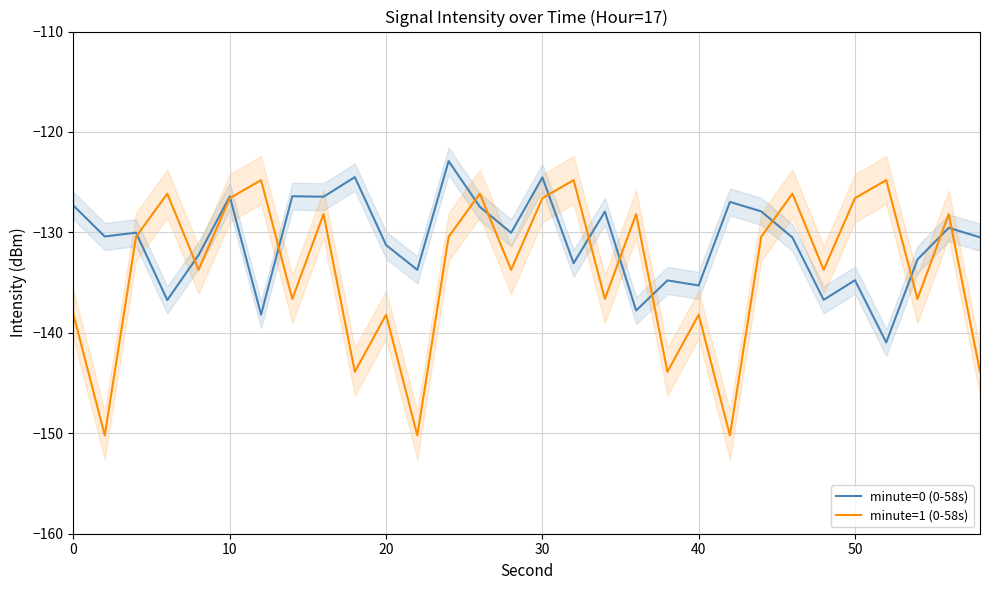

What is the difference between the maximum and second lowest values in the minute=0 (0-58s) series?

15.3